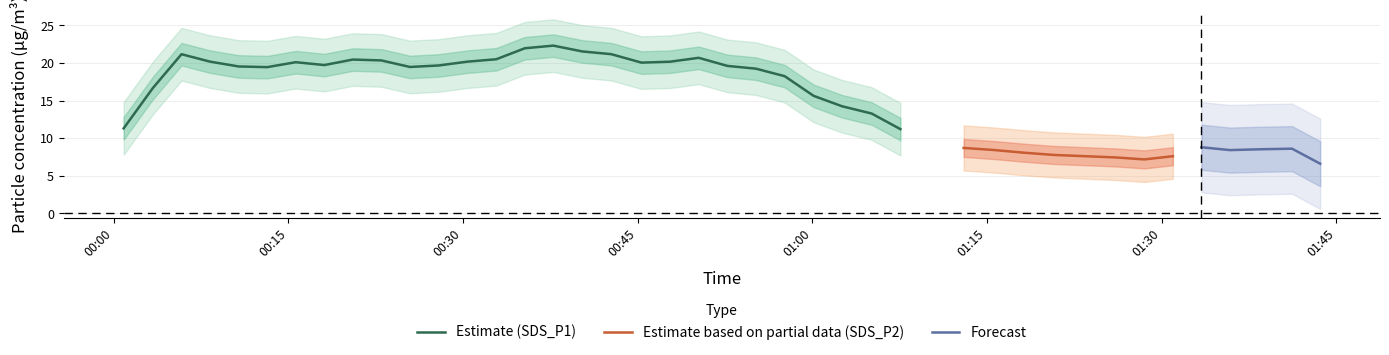

True or false: SDS_P1 and SDS_P2 intersect in this chart.

False